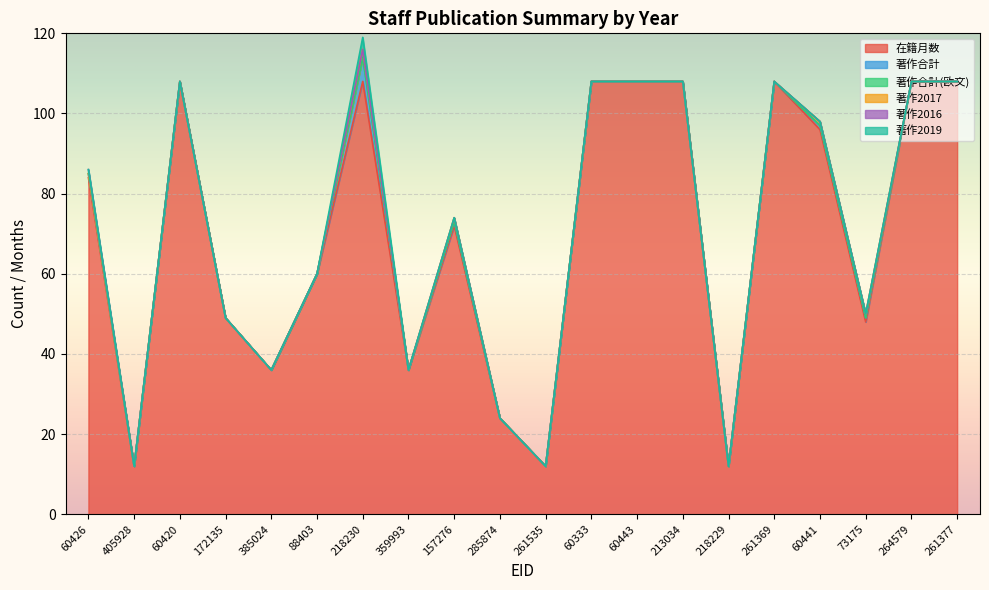

What position from the right is 60426?

20